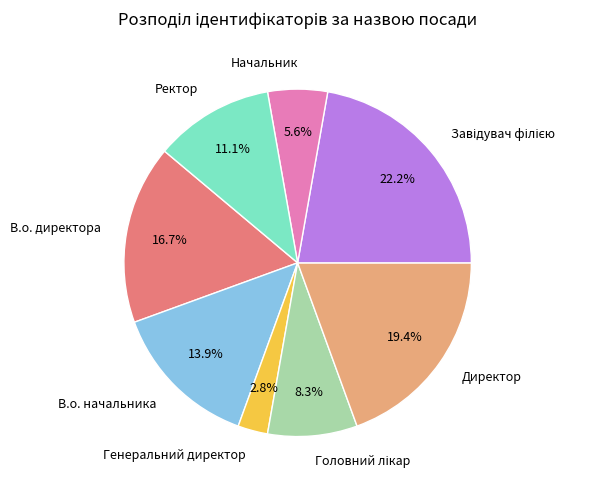

What is the smallest slice in the pie chart?

Генеральний директор